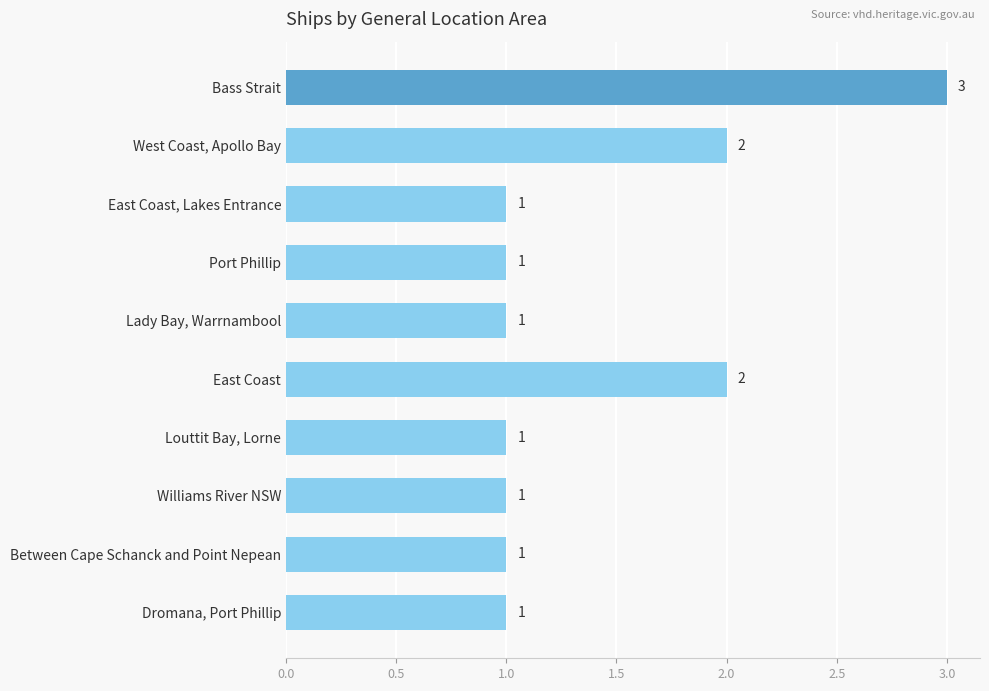

Which category has the highest value across all series?

Bass Strait